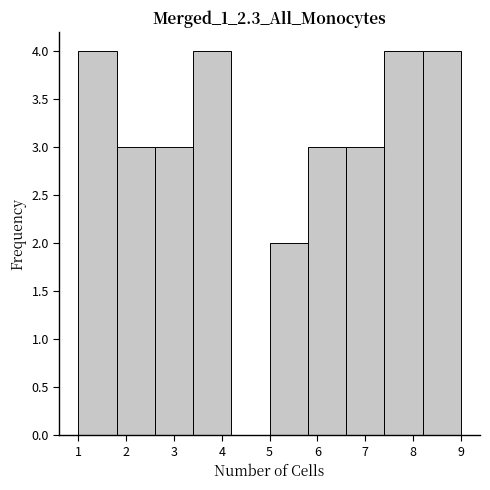

Reading left to right, list every bar in this chart as the range it spans on the x-axis followed by its height. The values are not printed on the chart, so give them approximately, as read against the axis.

1.0 to 1.8: 4
1.8 to 2.6: 3
2.6 to 3.4: 3
3.4 to 4.2: 4
4.2 to 5.0: 0
5.0 to 5.8: 2
5.8 to 6.6: 3
6.6 to 7.4: 3
7.4 to 8.2: 4
8.2 to 9.0: 4